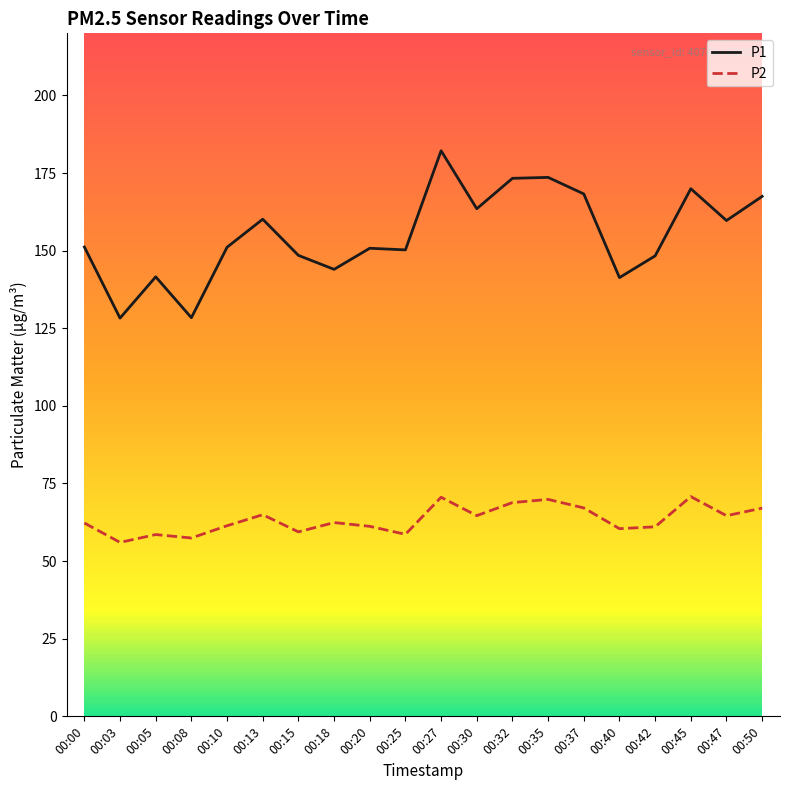

What is the total value across all series at 00:32?

242.2